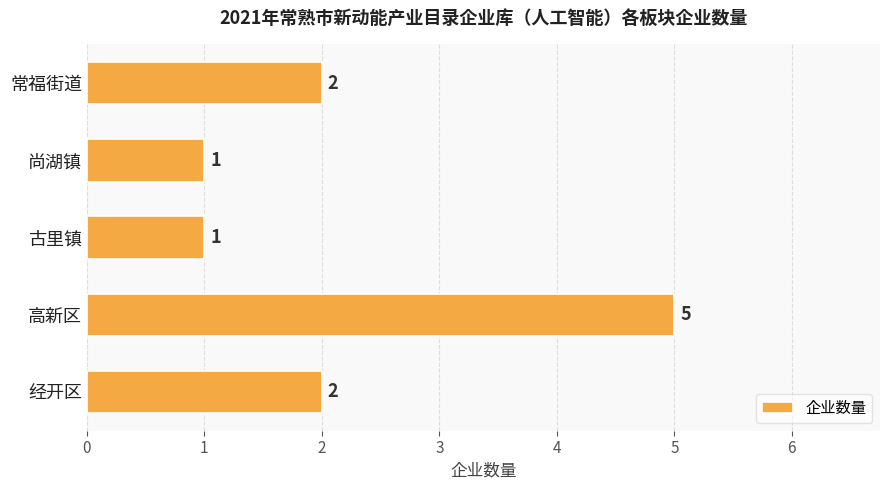

How many values are below 2?

2